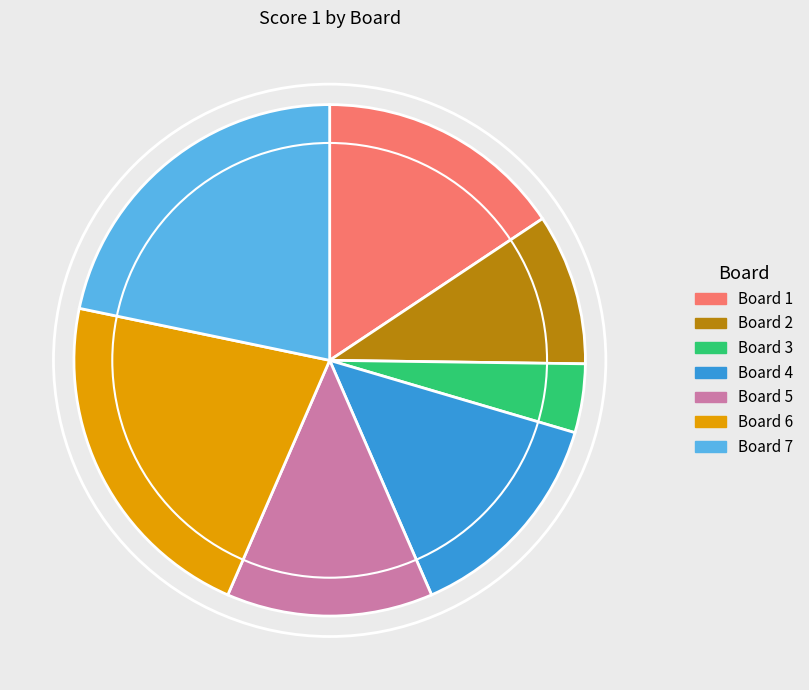

Do Board 1 and Board 3 together represent more than half of the pie?

No